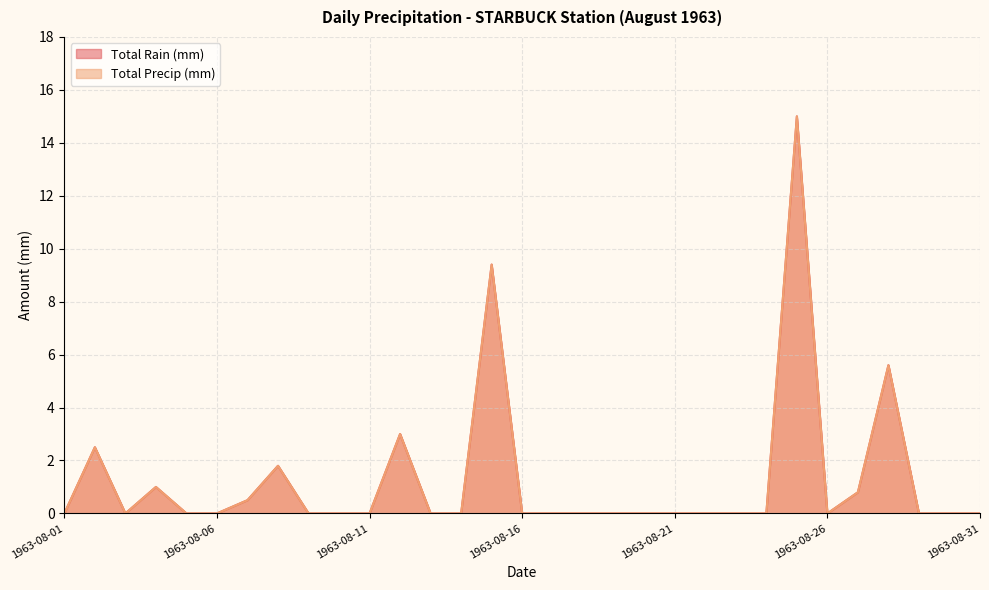

Rank the series at 1963-08-05 from highest to lowest value.

Total Rain (mm), Total Precip (mm)